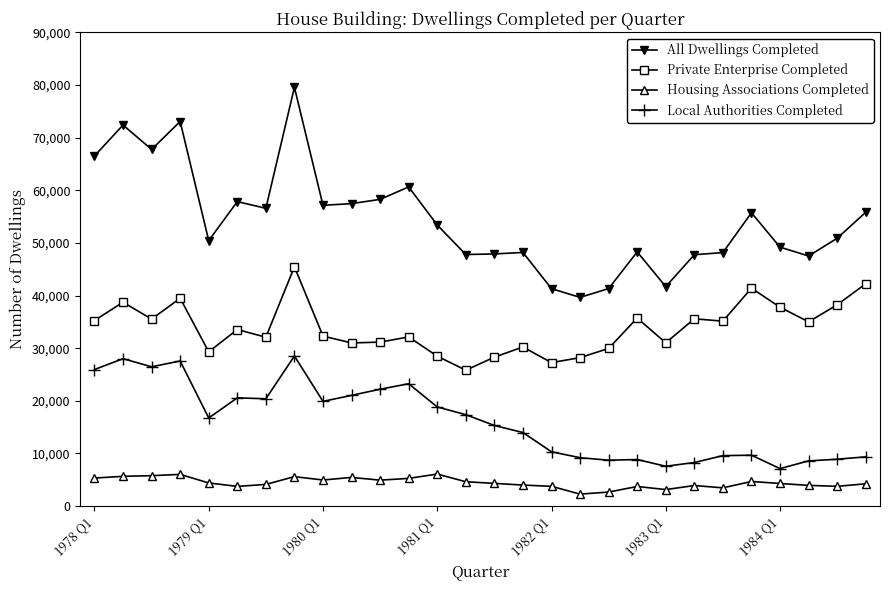

Which series has the widest spread of values?

All Dwellings Completed